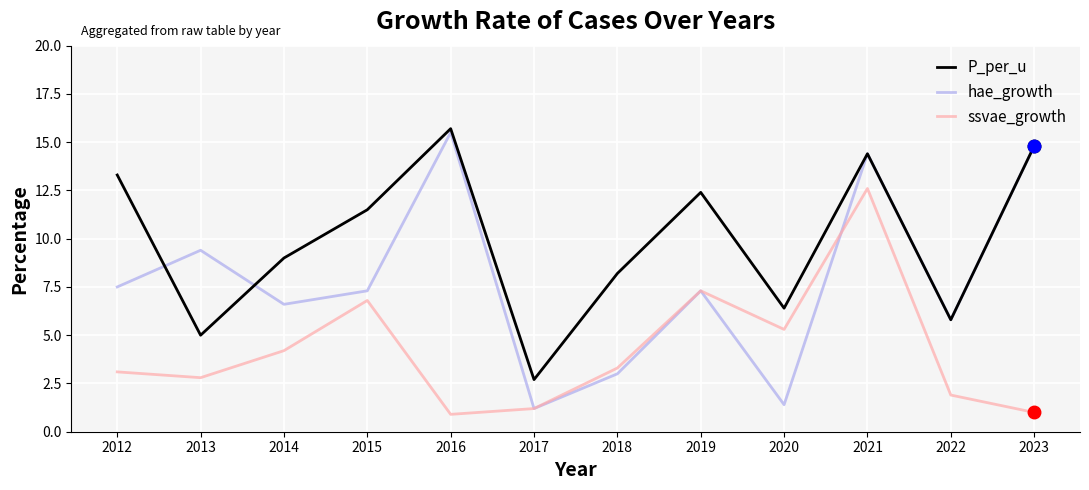

True or false: ssvae_growth and P_per_u cross at least once.

False